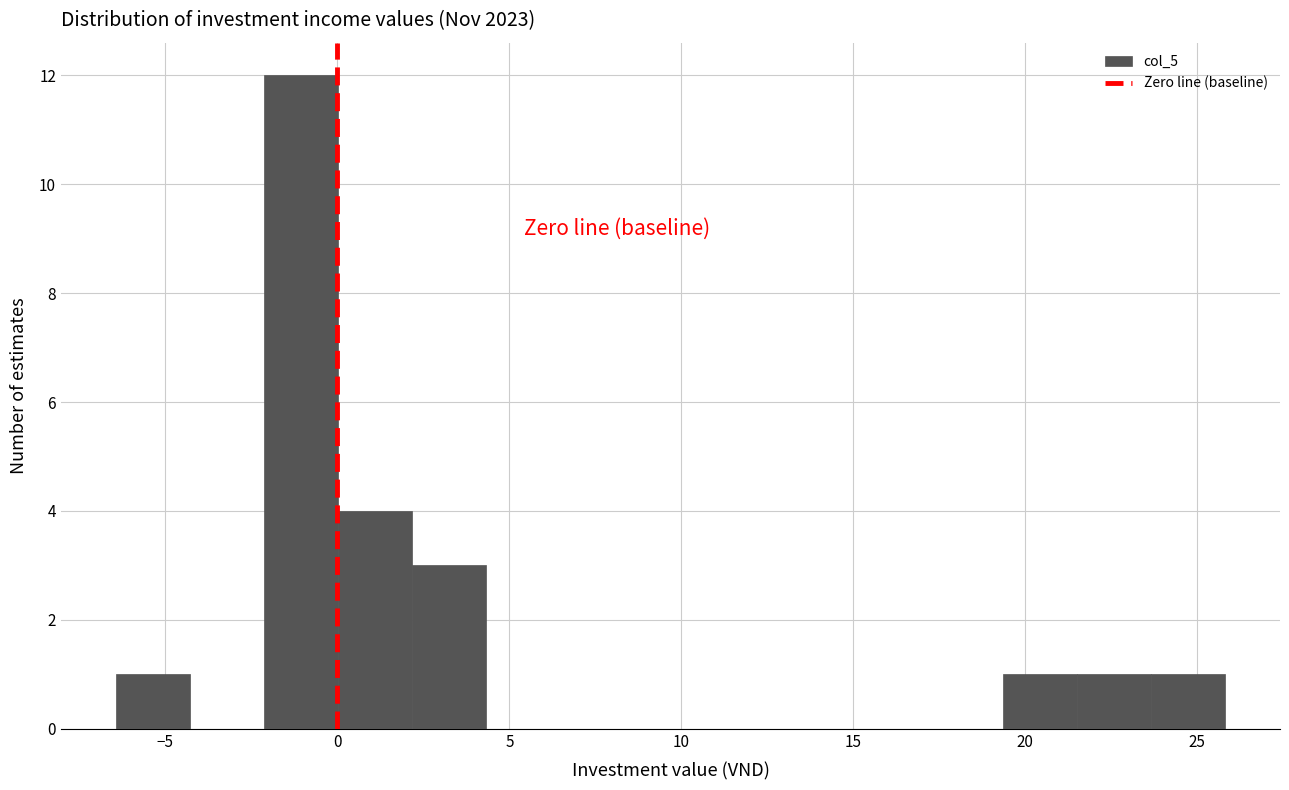

What is the height of the bar covering 19.5 to 21.5 on the x-axis? Neither the bar edges nor the heights are printed on the chart, so give them approximately, as read against the axes.

1